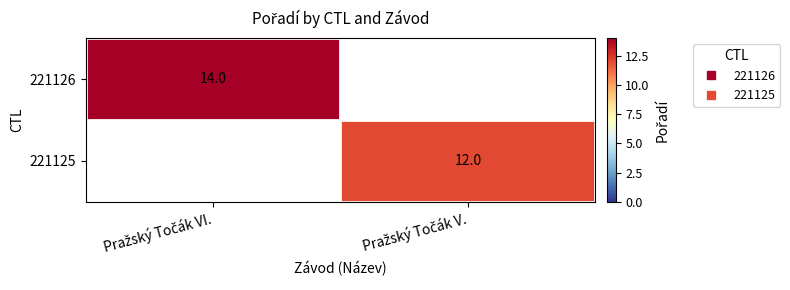

What is the greatest value displayed?

14